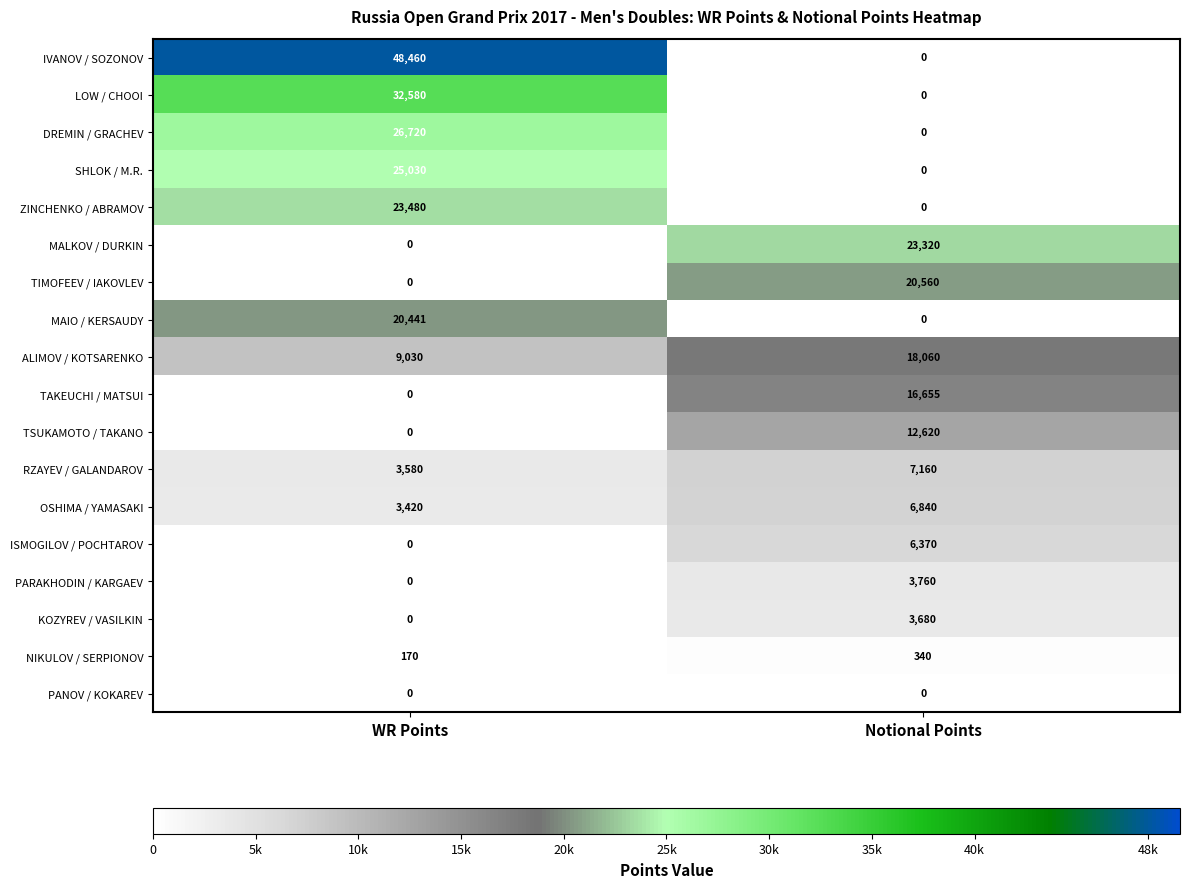

At which category is the sum across all series the highest?

WR Points